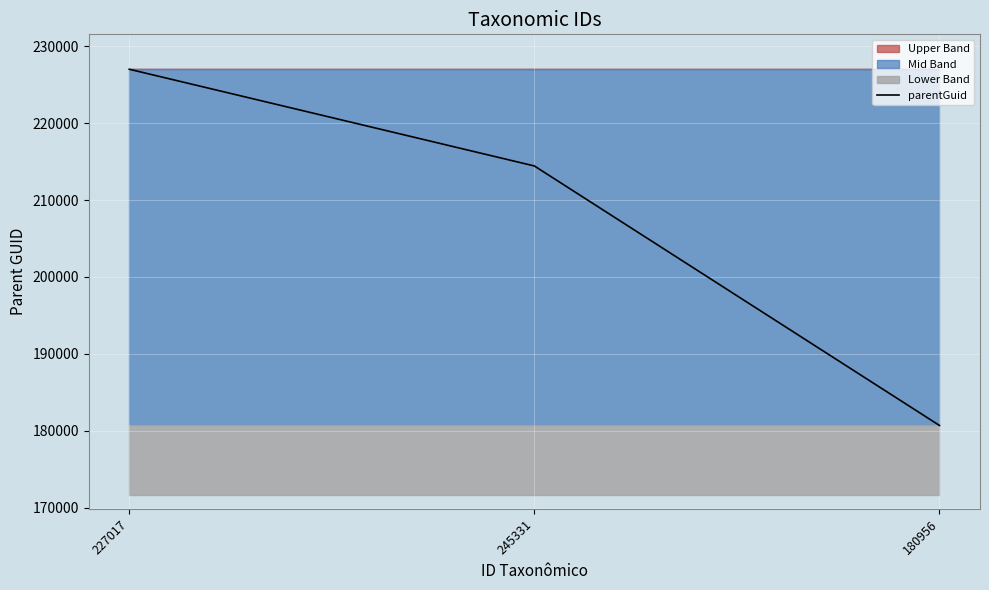

What is the label of the 1st point from the left?

227017